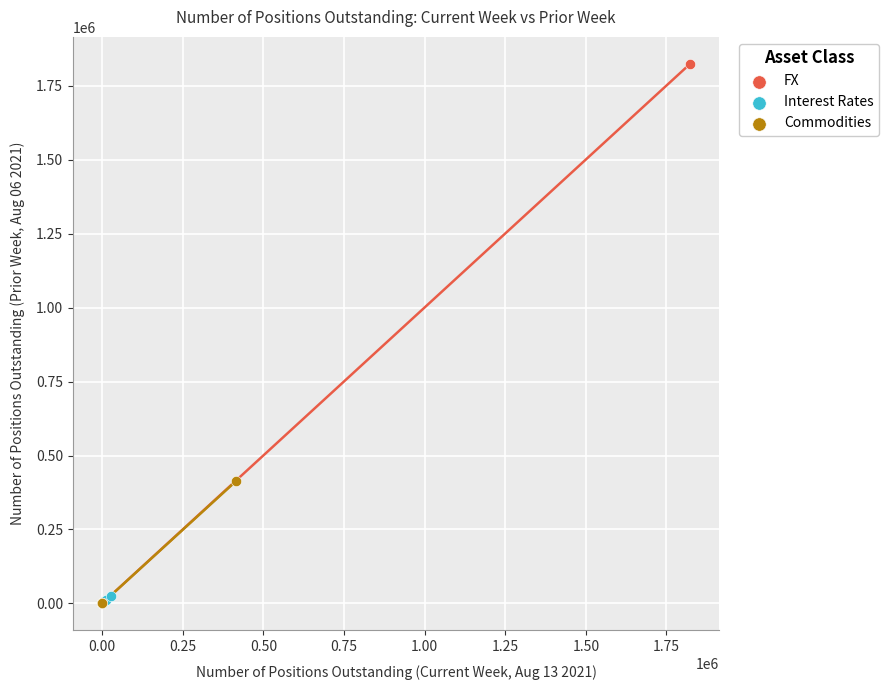

Which series contains the highest Y value?

FX